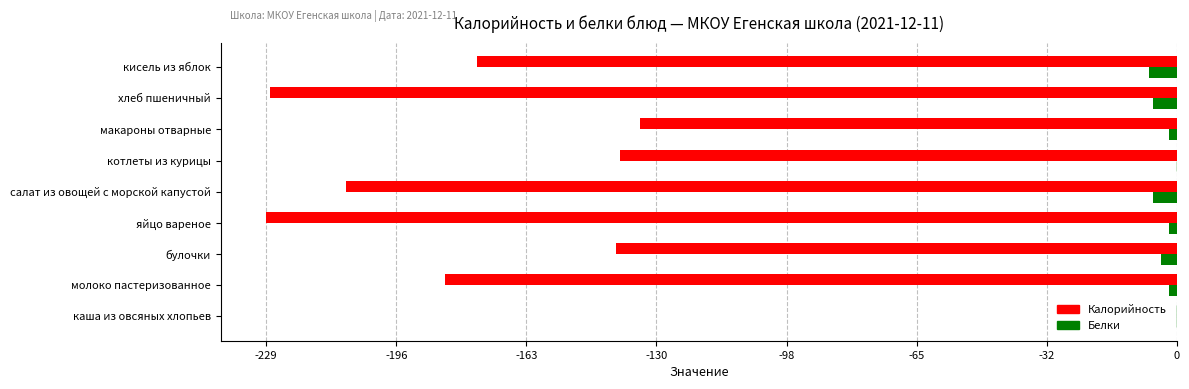

How many categories are shown in the chart?

9